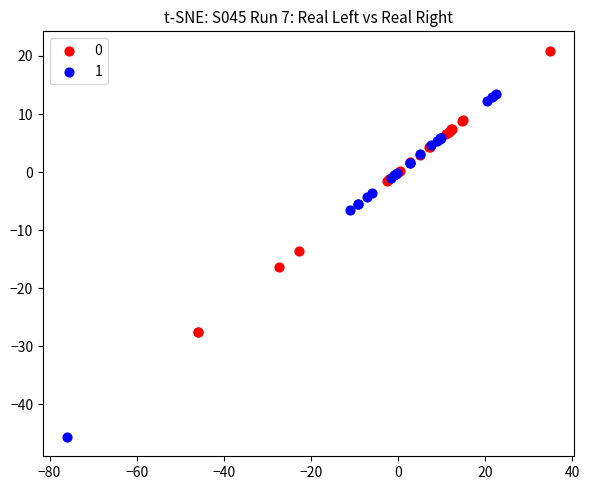

What are all the series names shown in the legend?

0, 1